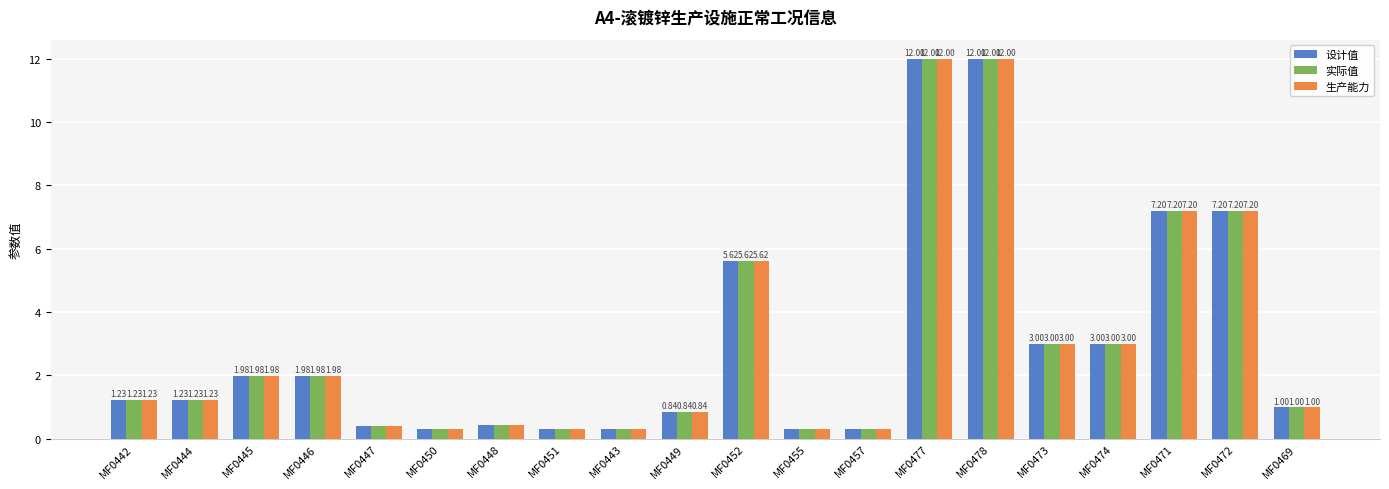

What is the difference between the 生产能力 values at MF0471 and MF0457?

6.9